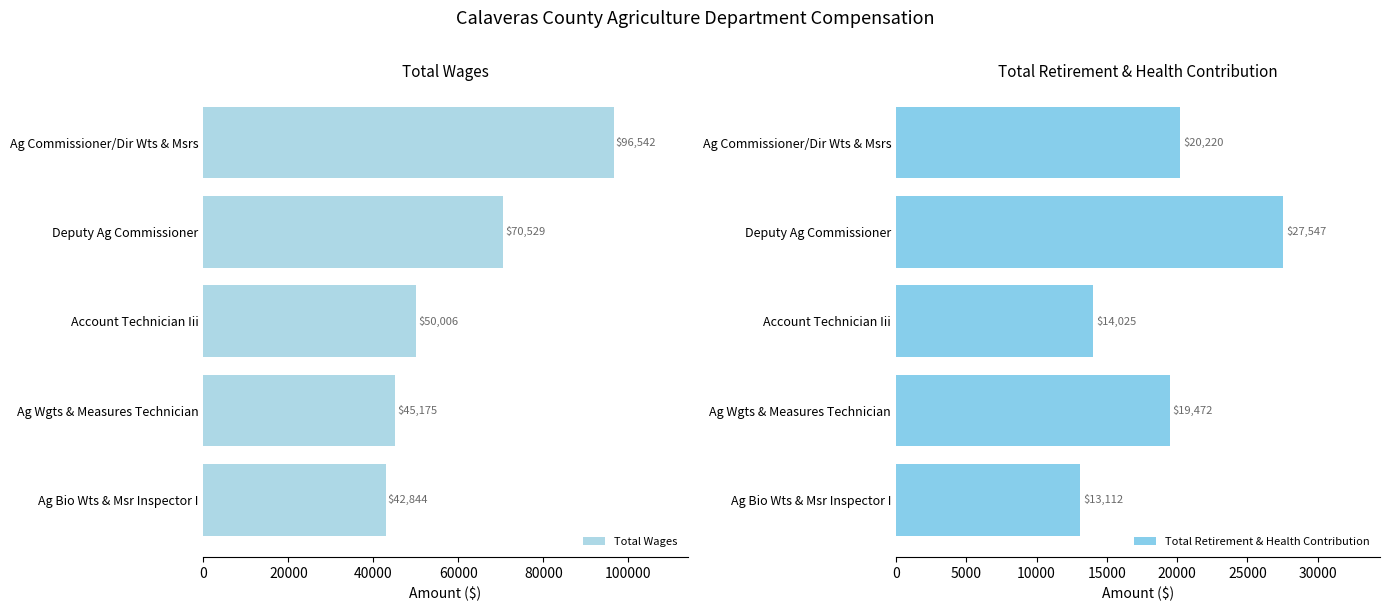

Rank the series by their average value, from lowest to highest.

Total Retirement & Health Contribution, Total Wages